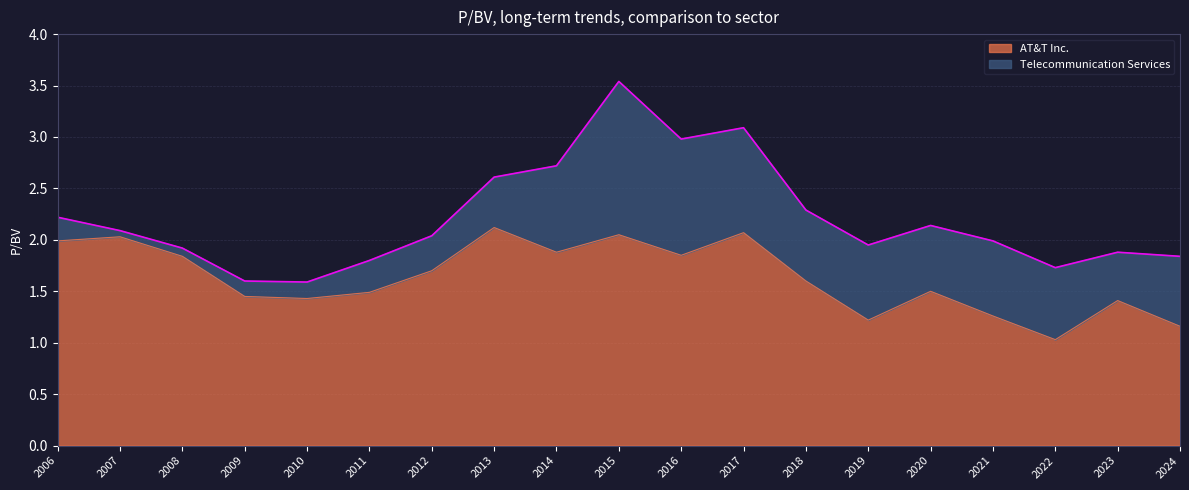

What value does the AT&T Inc. series have at 2010?

1.4